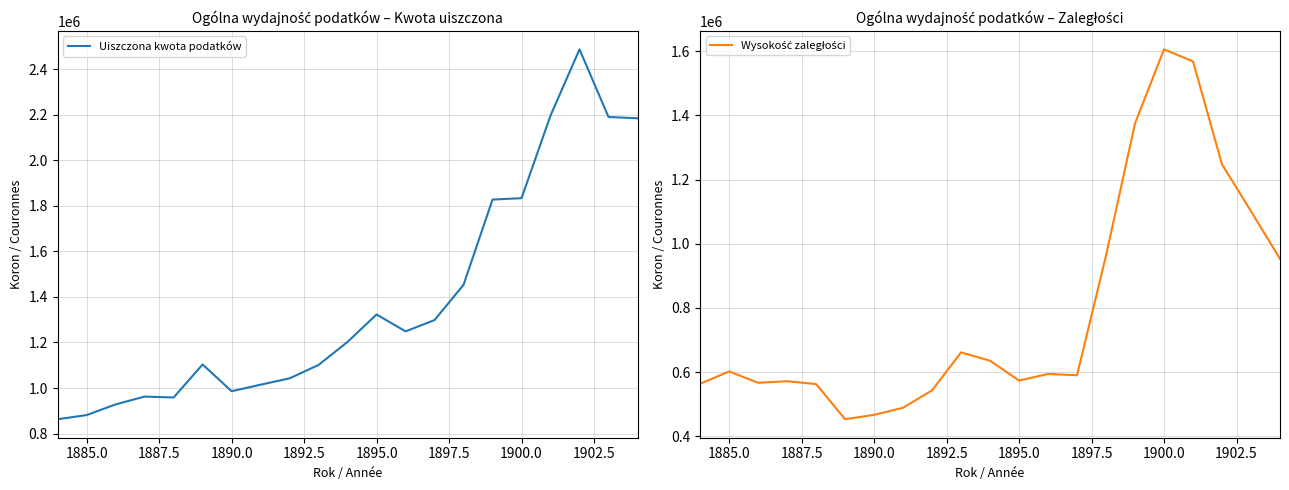

Reading right to left, extract all data points from this chart.

Uiszczona kwota podatków: 2184820	2190524	2487620	2196778	1833958	1827752	1453305	1298520	1248723	1322935	1202743	1101353	1042417	1014526	985899	1103354	958399	962450	928088	881046	862849
Wysokość zaległości: 953052	1101599	1247560	1568608	1606083	1375454	963752	590328	594323	573884	635652	661574	543474	489100	466971	453288	562870	571752	566853	602273	563631